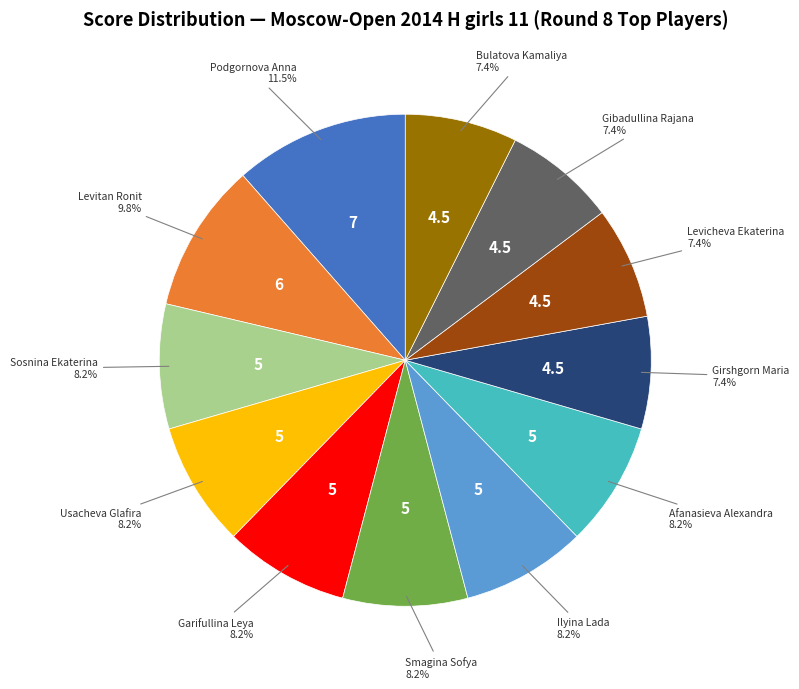

Count the number of slices in the pie.

12